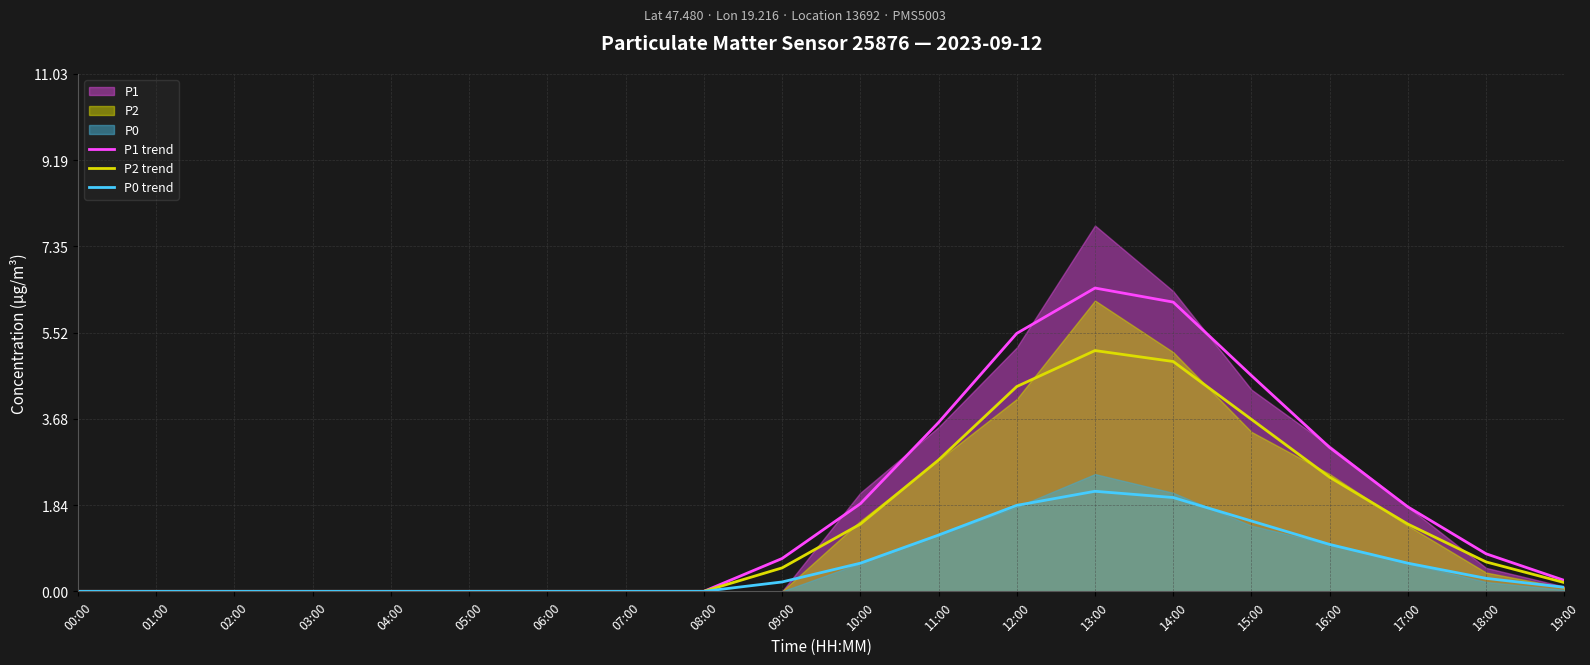

What is the difference between the P2 trend values at 06:00 and 09:00?

0.5